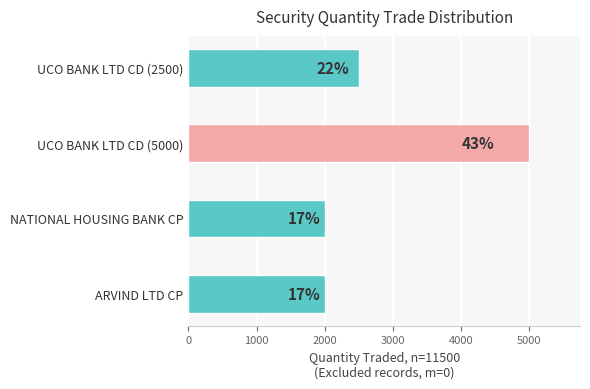

What is the maximum value shown in the chart?

5000